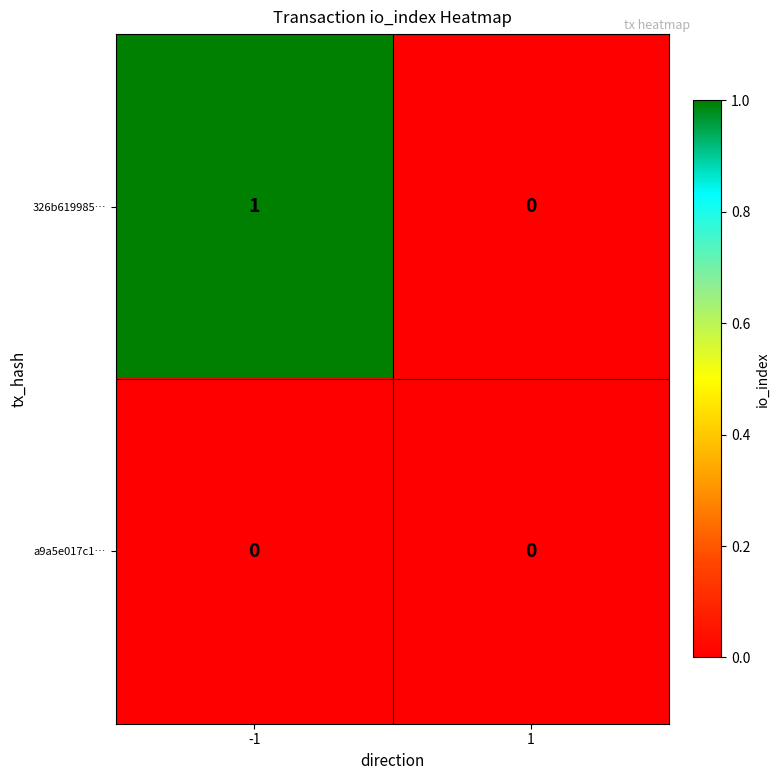

Rank the categories by 326b619985… value from highest to lowest.

-1, 1